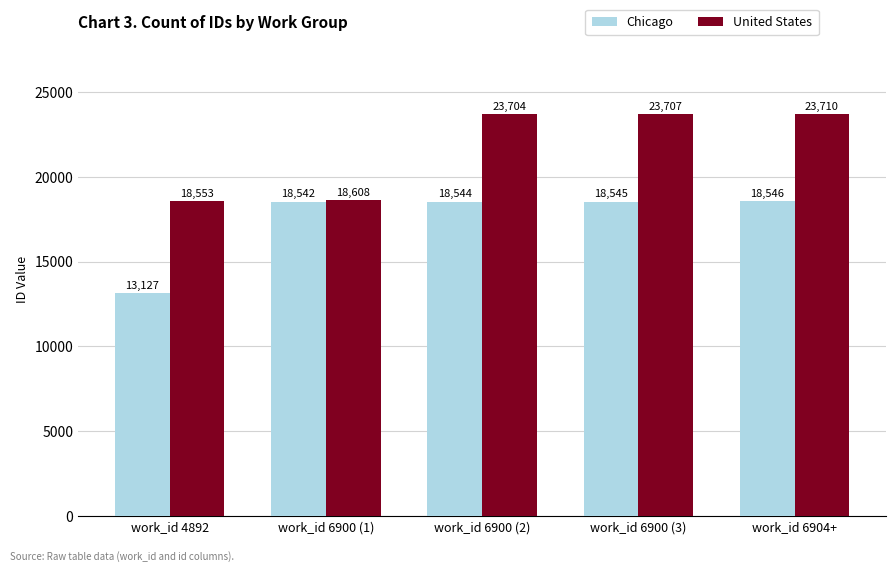

What is the label of the 4th bar from the left?

work_id 6900 (3)